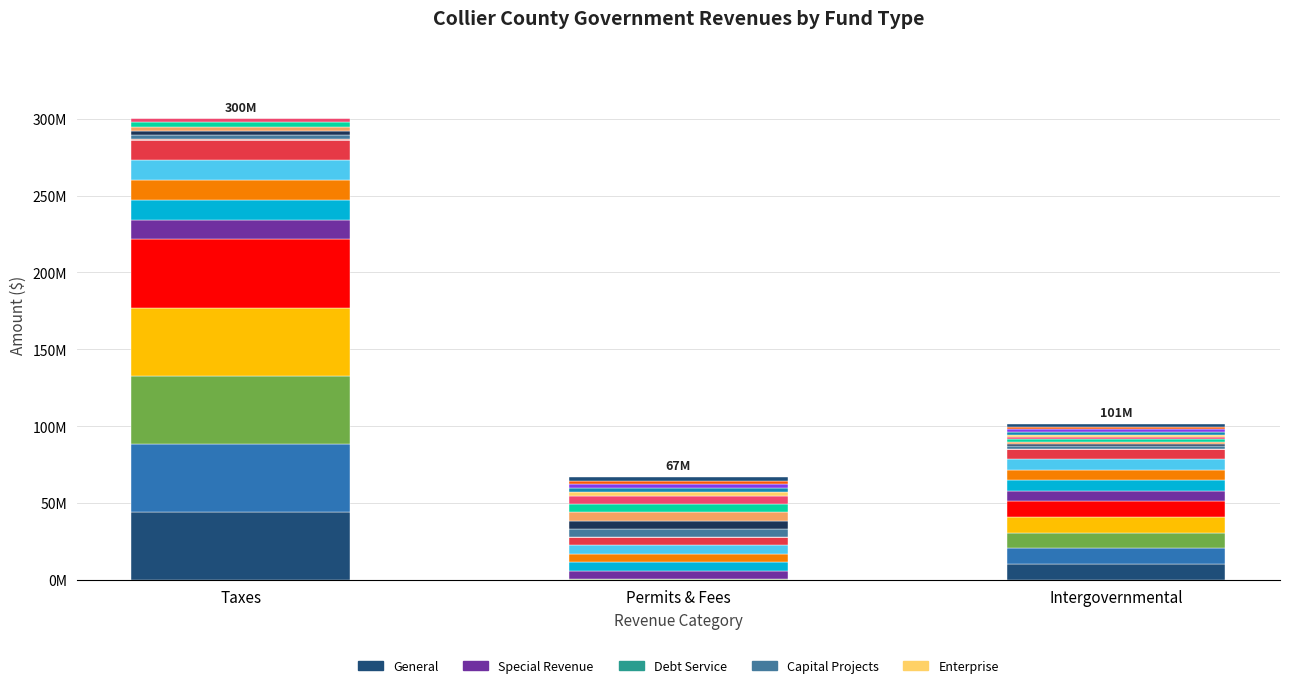

What are all the series names shown in the legend?

General, Special Revenue, Debt Service, Capital Projects, Enterprise